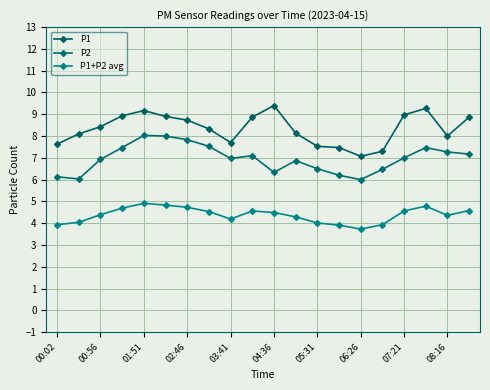

What is the difference between the maximum and minimum values in the P1+P2 avg series?

1.2